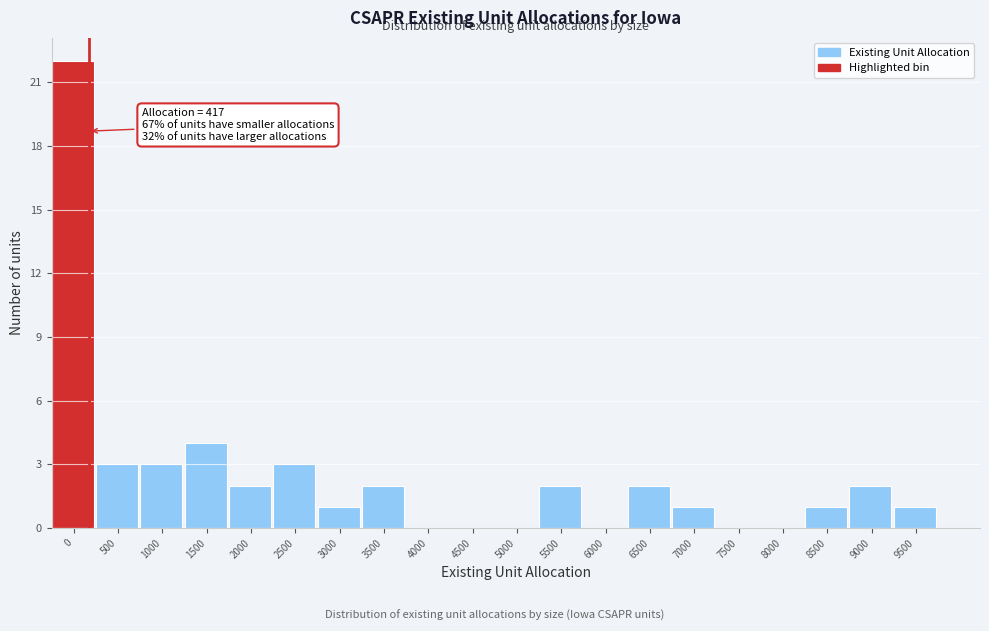

Reading left to right, extract all data points from this chart.

0=22	500=3	1000=3	1500=4	2000=2	2500=3	3000=1	3500=2	4000=0	4500=0	5000=0	5500=2	6000=0	6500=2	7000=1	7500=0	8000=0	8500=1	9000=2	9500=1